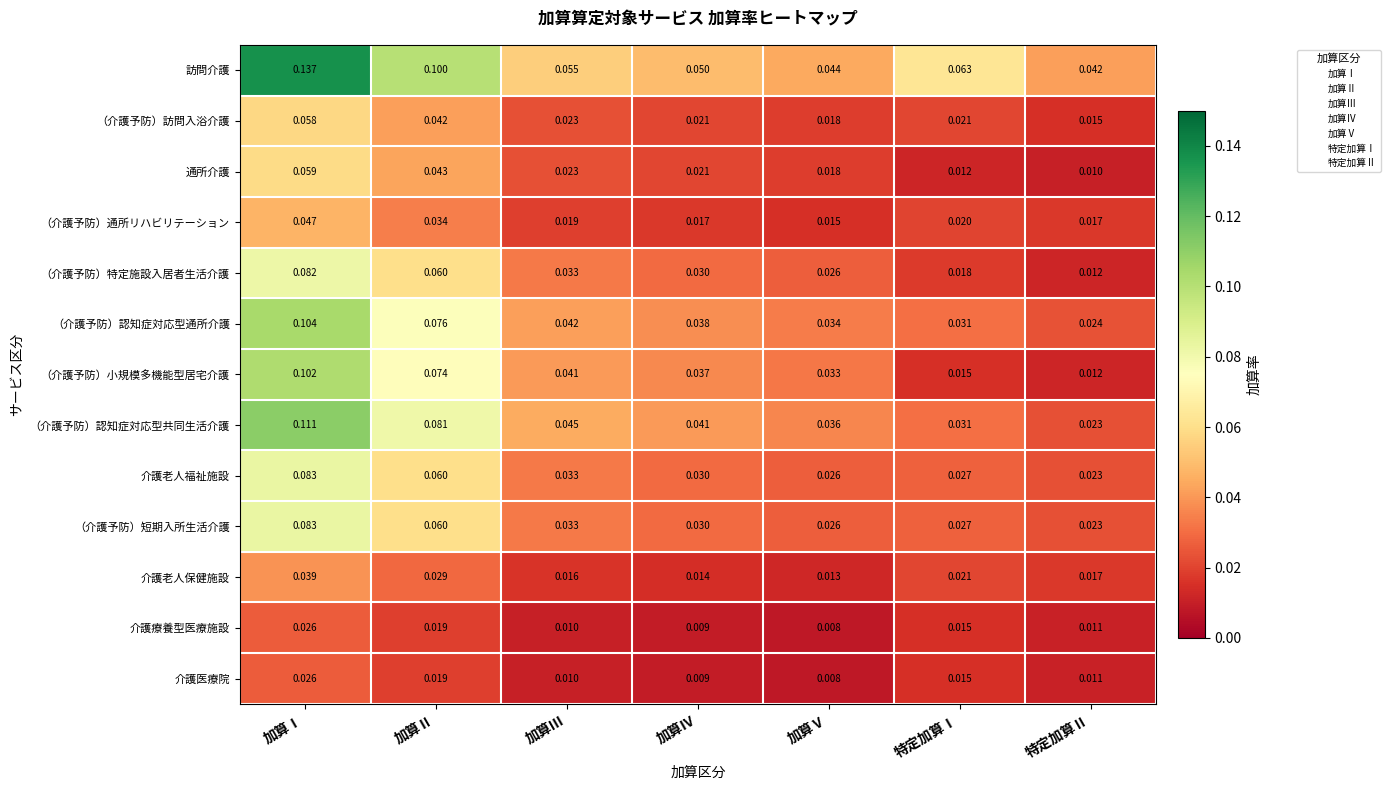

Between 加算Ⅳ and 特定加算Ⅱ, which series saw the biggest shift?

（介護予防）小規模多機能型居宅介護